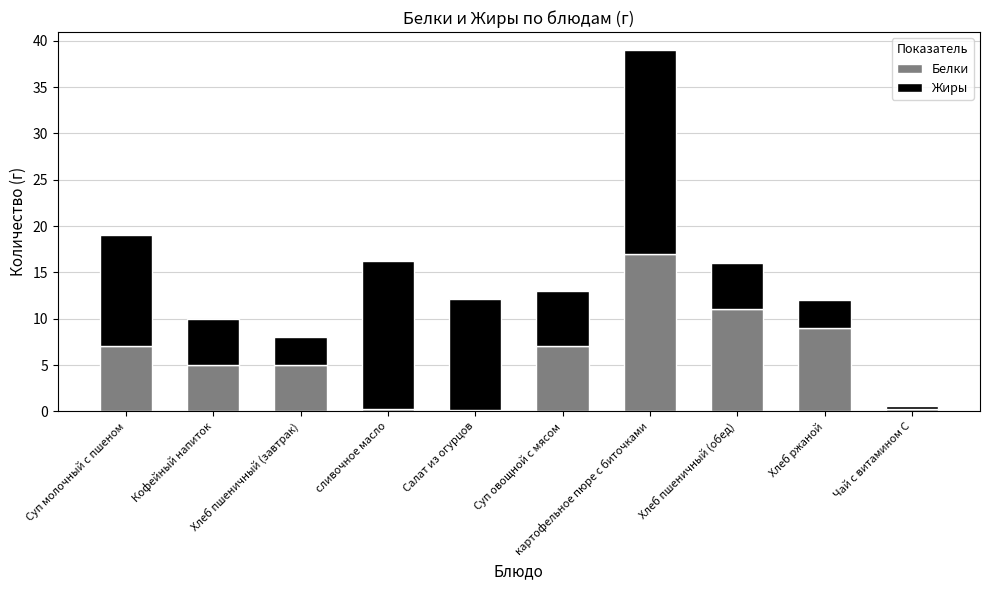

What value does the Белки series have at картофельное пюре с биточками?

17.0